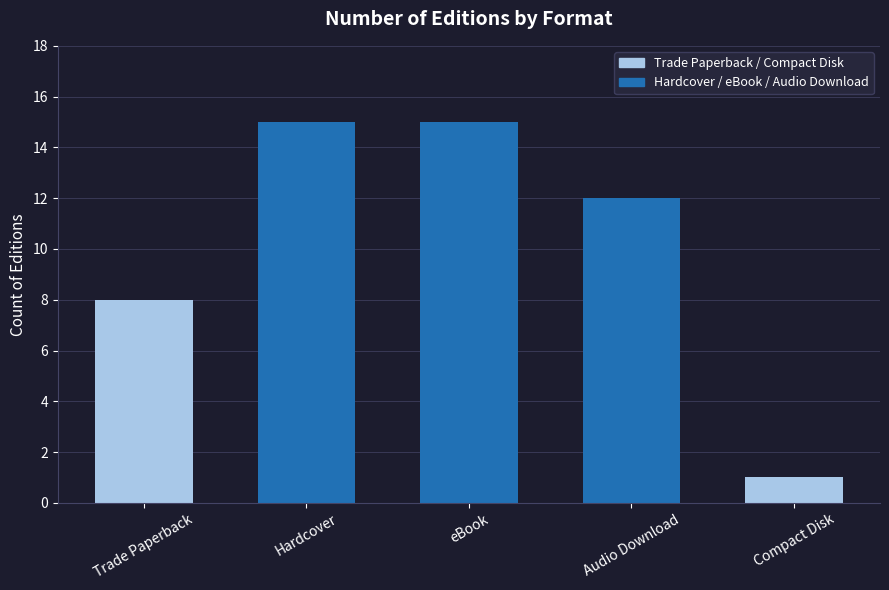

What position from the left is Audio Download?

4